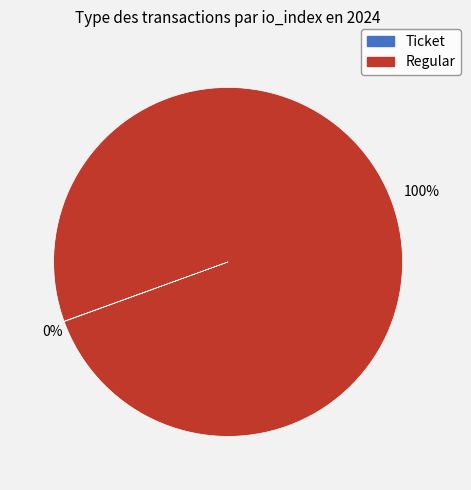

What is the largest slice in the pie chart?

Regular